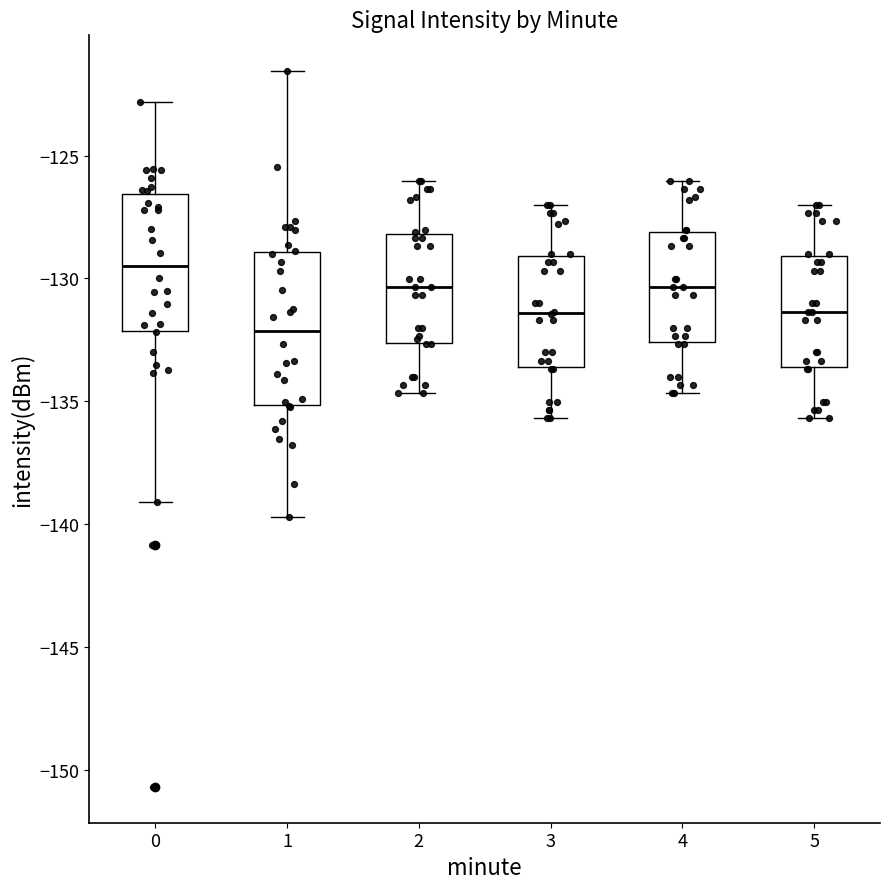

Reading left to right, transcribe this box plot: for each box, give where its median line is, the range the box spans, and where its two whiskers end, as read against the y-axis. The values are not printed on the chart, so give them approximately, as read against the axis.

0: median -129.5, box -132.0 to -126.5, whiskers -139.0 to -123.0
1: median -132.0, box -135.0 to -129.0, whiskers -139.5 to -121.5
2: median -130.5, box -132.5 to -128.0, whiskers -134.5 to -126.0
3: median -131.5, box -133.5 to -129.0, whiskers -135.5 to -127.0
4: median -130.5, box -132.5 to -128.0, whiskers -134.5 to -126.0
5: median -131.5, box -133.5 to -129.0, whiskers -135.5 to -127.0